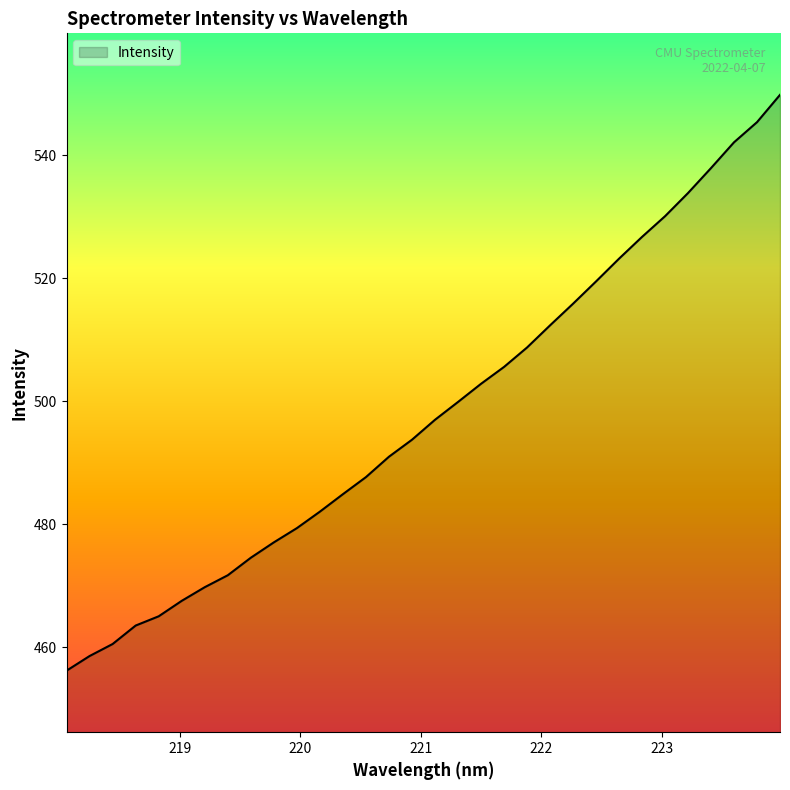

What is the smallest value displayed?

456.2